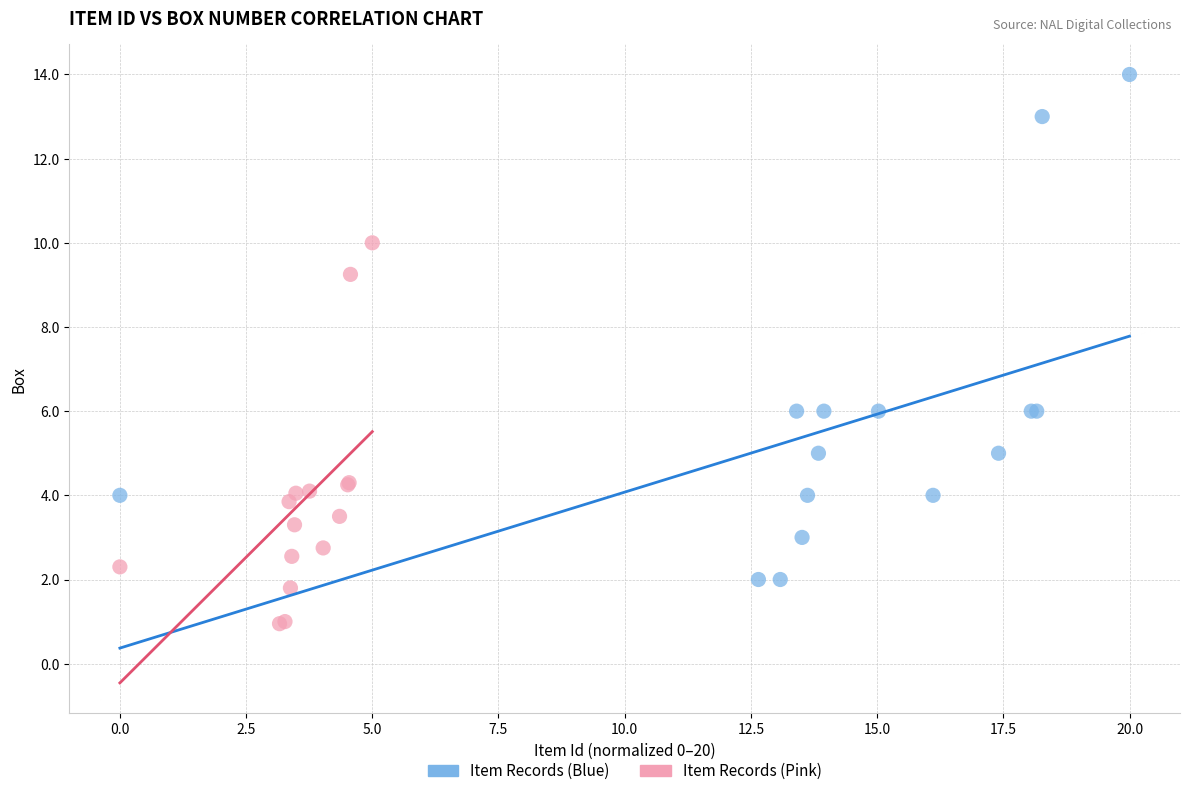

What are all the series names shown in the legend?

Item Records (Blue), Item Records (Pink)